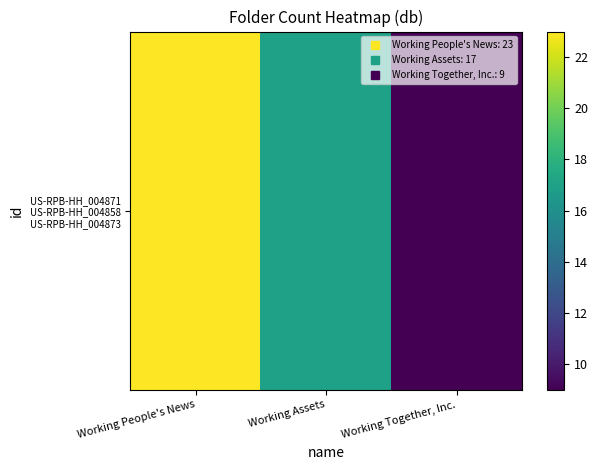

Reading left to right, what are all the values shown in this chart?

23	17	9